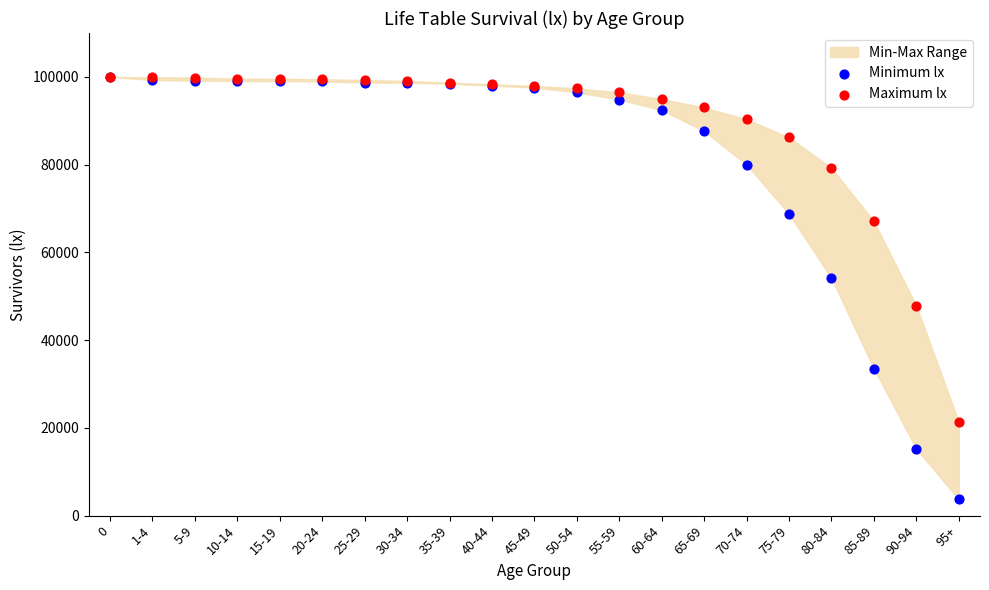

Which series has the widest spread of Y values?

Minimum lx